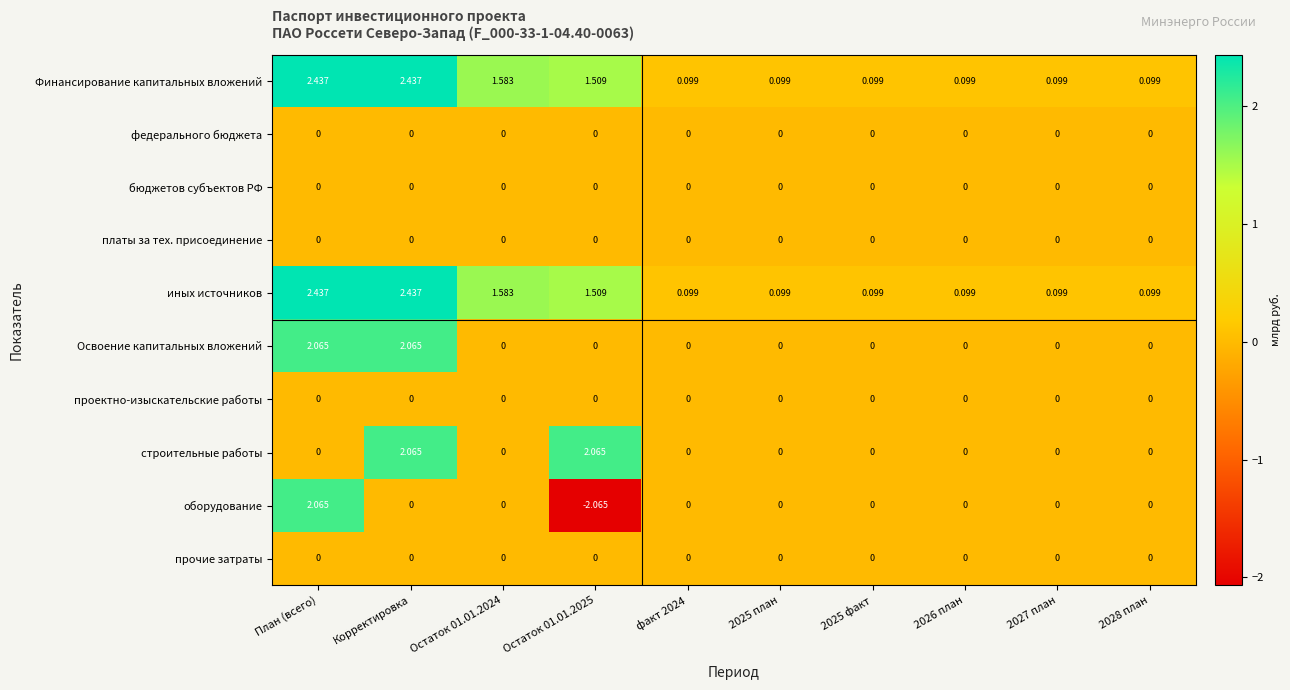

Which series has the widest spread of values?

оборудование